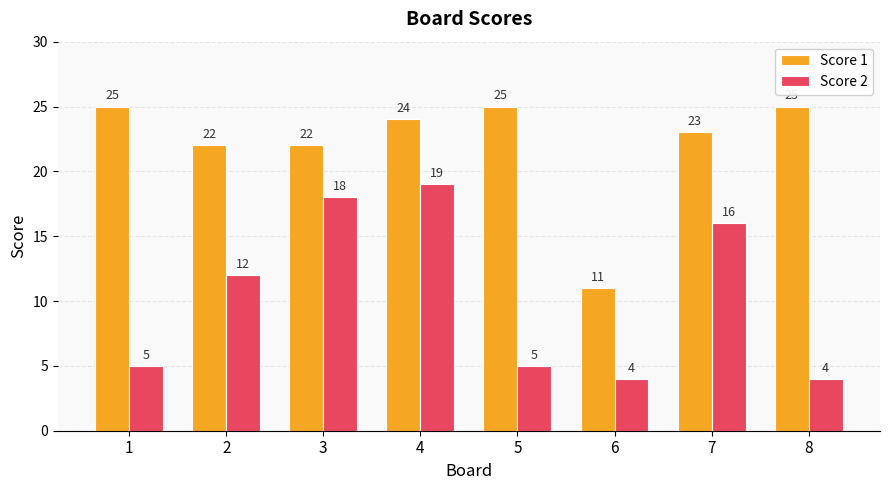

What is the total value across all series at 2?

34